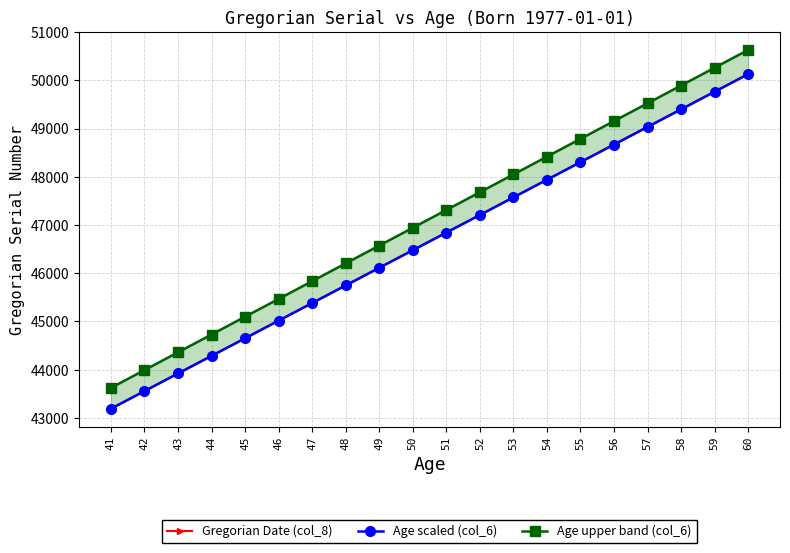

What is the difference between the highest and lowest values at 43?

439.2